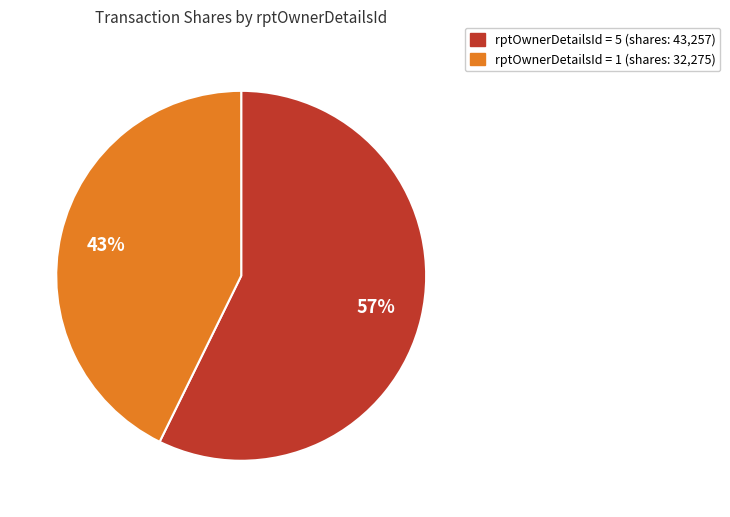

Which slice is the largest?

rptOwnerDetailsId = 5 (shares: 43,257)